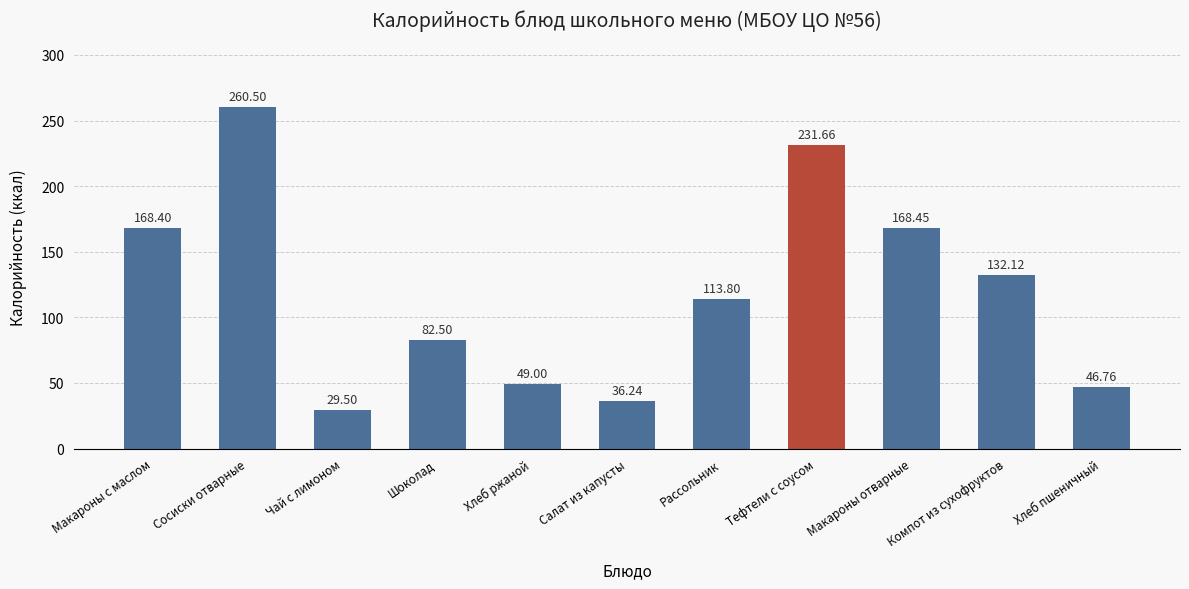

At which category does the chart reach its minimum across all series?

Чай с лимоном